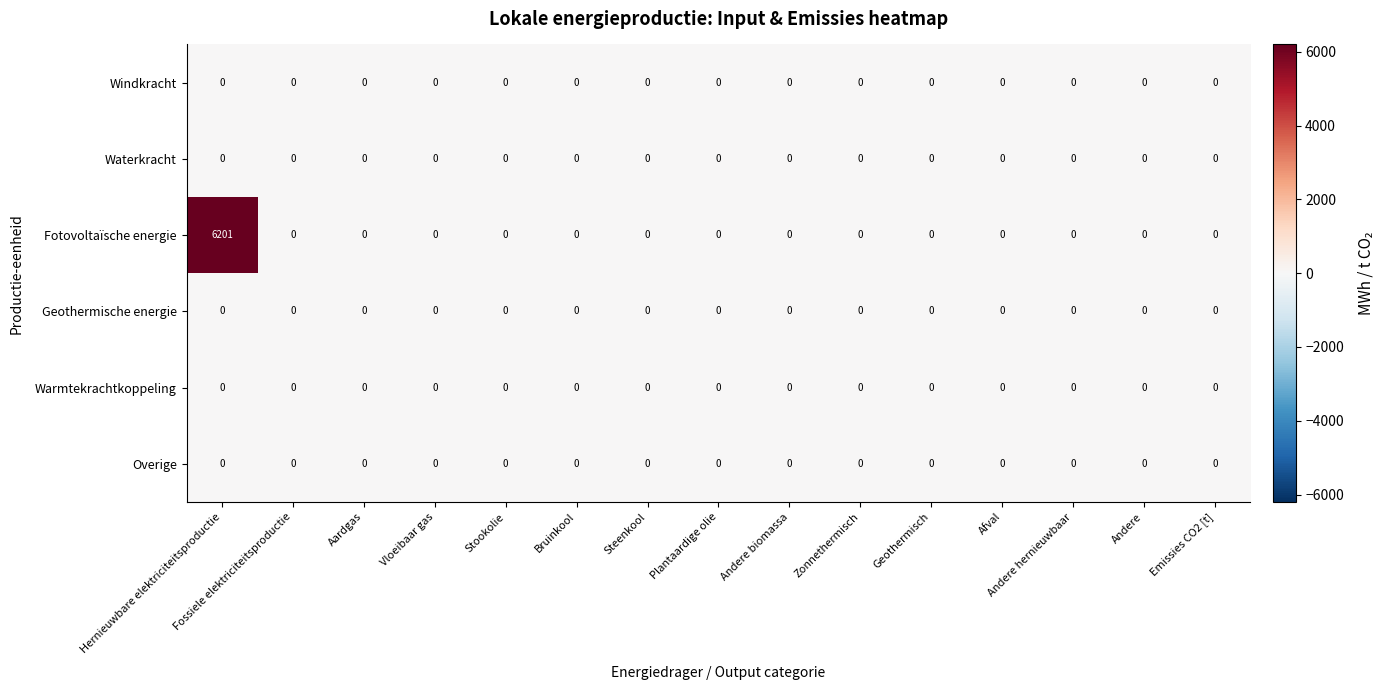

What is the greatest value displayed?

6201